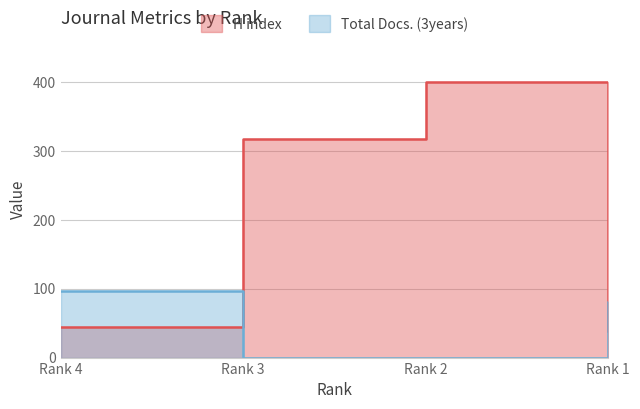

At which label does H index reach its minimum?

Rank 1